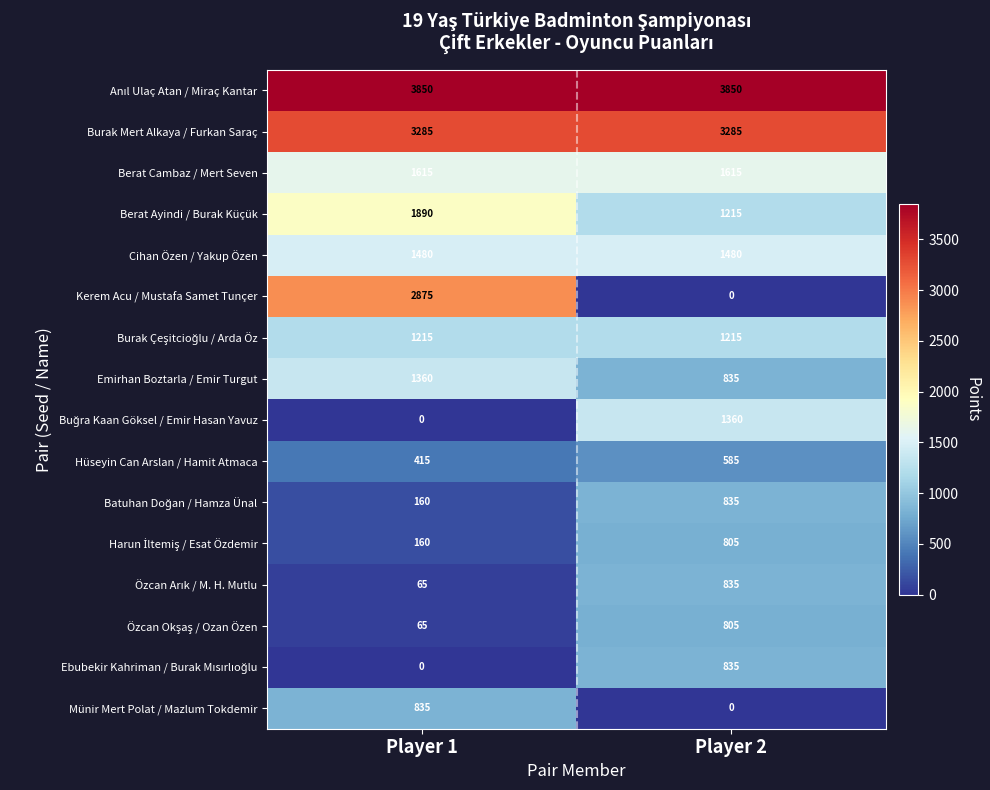

Read the Kerem Acu / Mustafa Samet Tunçer value at Player 1.

2875